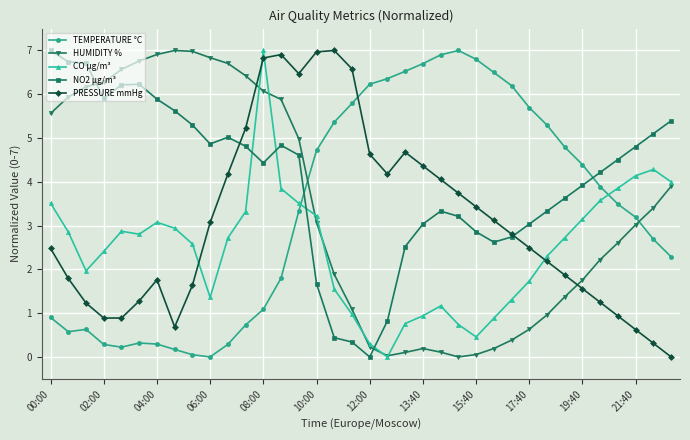

How many data points does each series have?

36